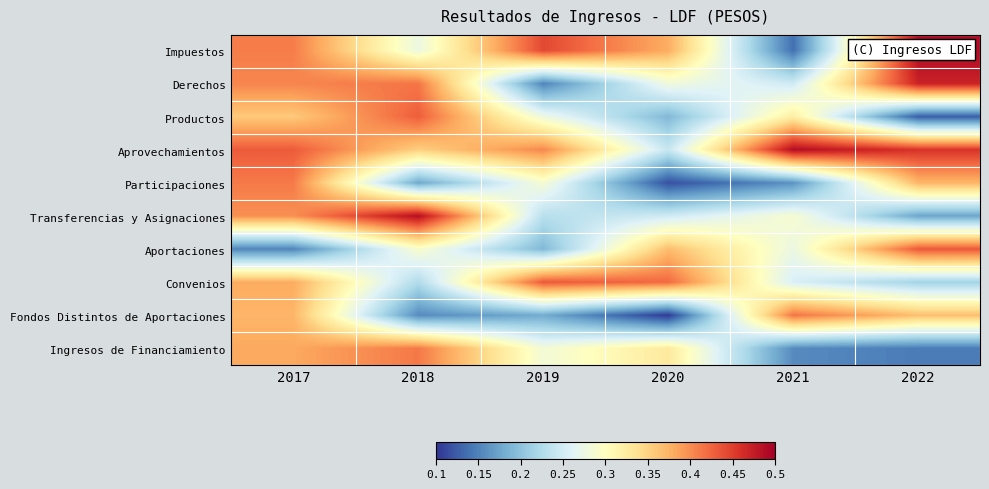

At which category does the chart reach its minimum across all series?

2020